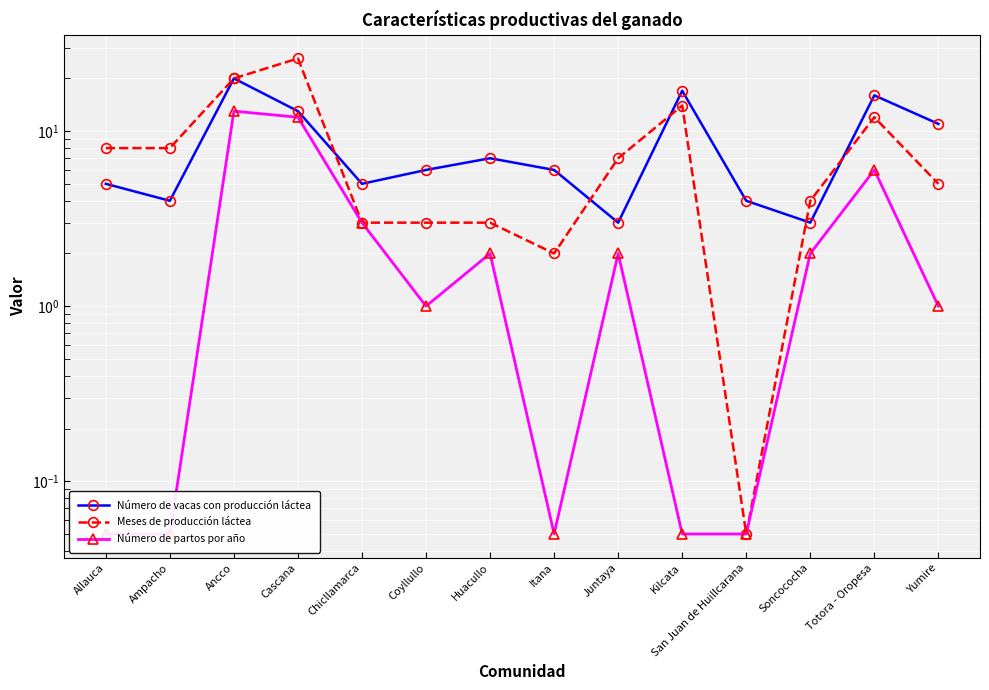

At which label is Número de vacas con producción láctea closest to 11?

Yumire